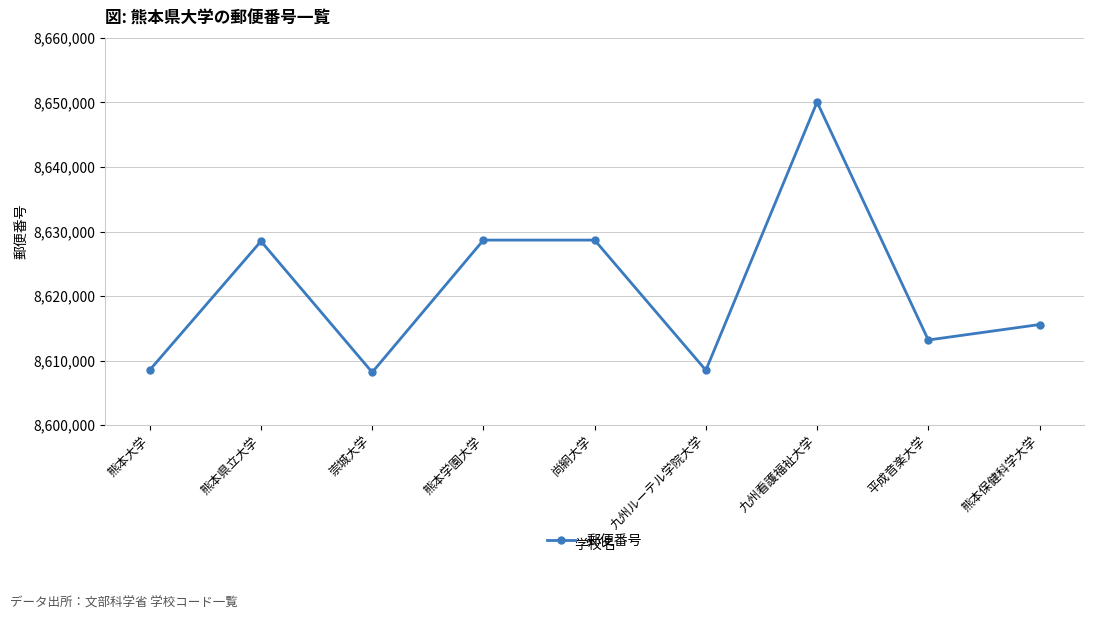

How many interior local peaks (higher than both neighbors) does the data have?

3